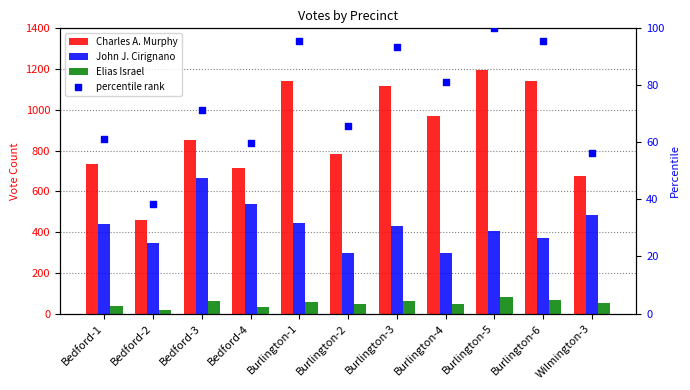

Which series reaches the maximum Y coordinate?

Charles A. Murphy